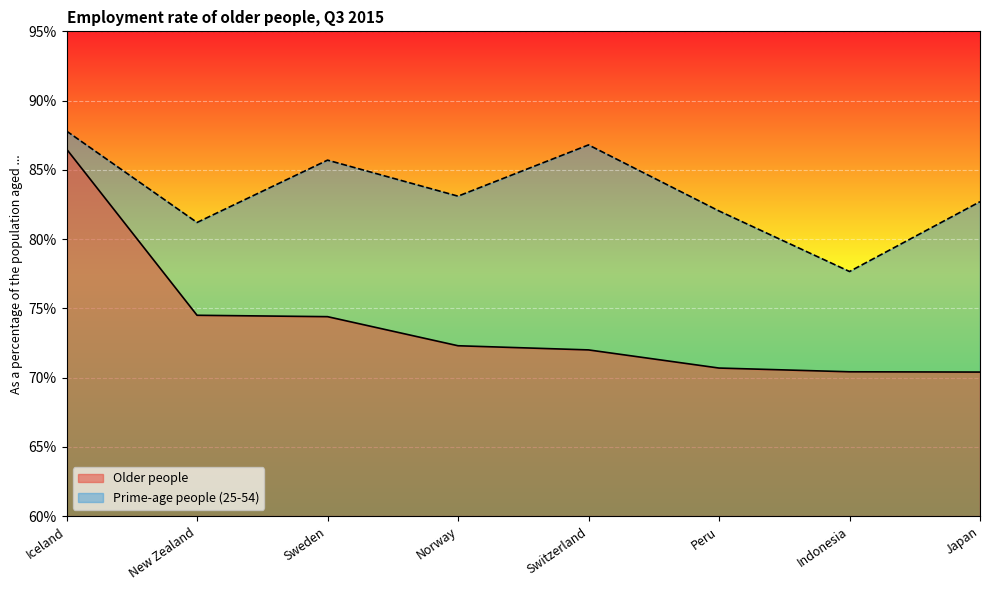

Where is Older people nearest to the value 78?

New Zealand